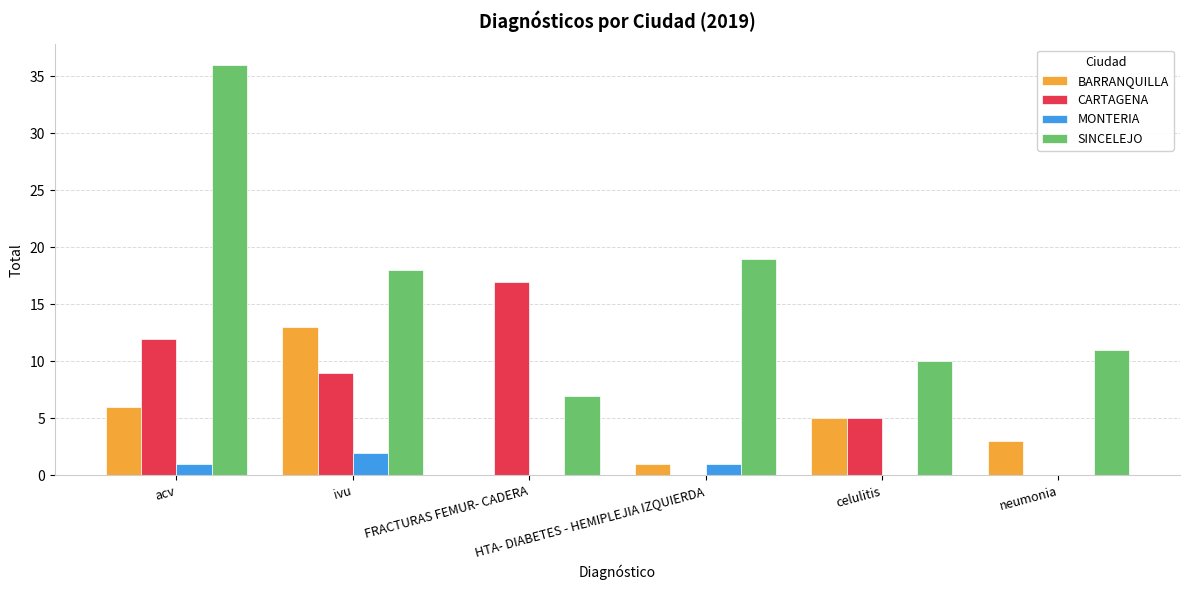

Reading left to right, what are all the values shown in this chart?

BARRANQUILLA: acv=6	ivu=13	FRACTURAS FEMUR- CADERA=0	HTA- DIABETES - HEMIPLEJIA IZQUIERDA=1	celulitis=5	neumonia=3
CARTAGENA: acv=12	ivu=9	FRACTURAS FEMUR- CADERA=17	HTA- DIABETES - HEMIPLEJIA IZQUIERDA=0	celulitis=5	neumonia=0
MONTERIA: acv=1	ivu=2	FRACTURAS FEMUR- CADERA=0	HTA- DIABETES - HEMIPLEJIA IZQUIERDA=1	celulitis=0	neumonia=0
SINCELEJO: acv=36	ivu=18	FRACTURAS FEMUR- CADERA=7	HTA- DIABETES - HEMIPLEJIA IZQUIERDA=19	celulitis=10	neumonia=11